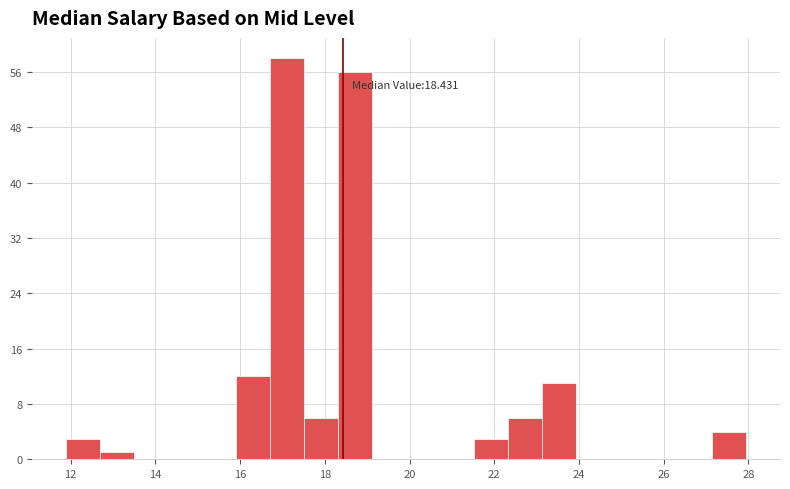

Over which range of the x-axis is the bar tallest?

16.8 to 17.6